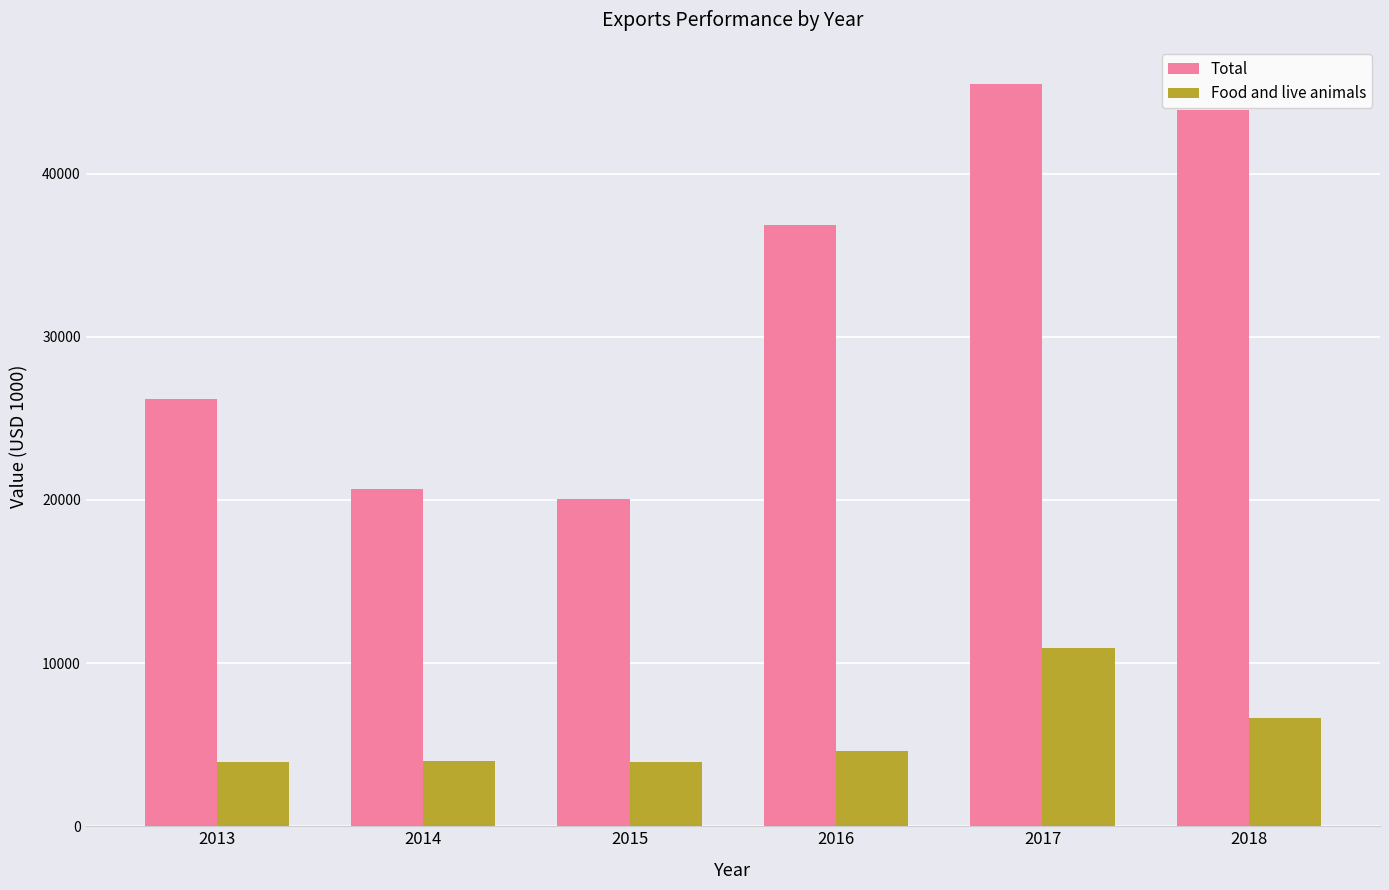

At which label is Total closest to 32781?

2016